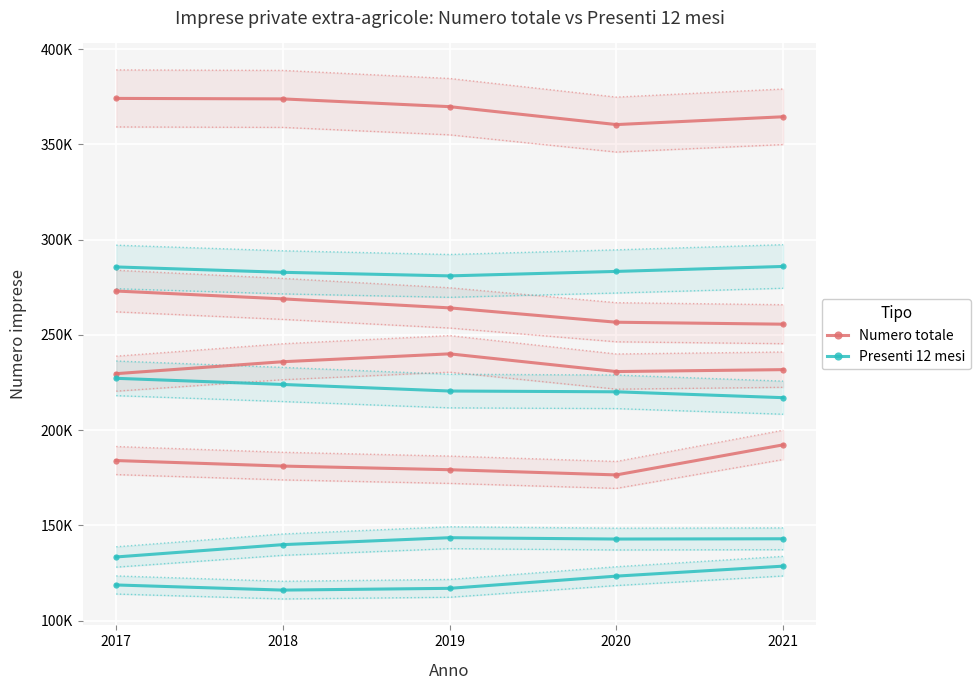

Between 2018 and 2021, which series saw the biggest shift?

Numero totale